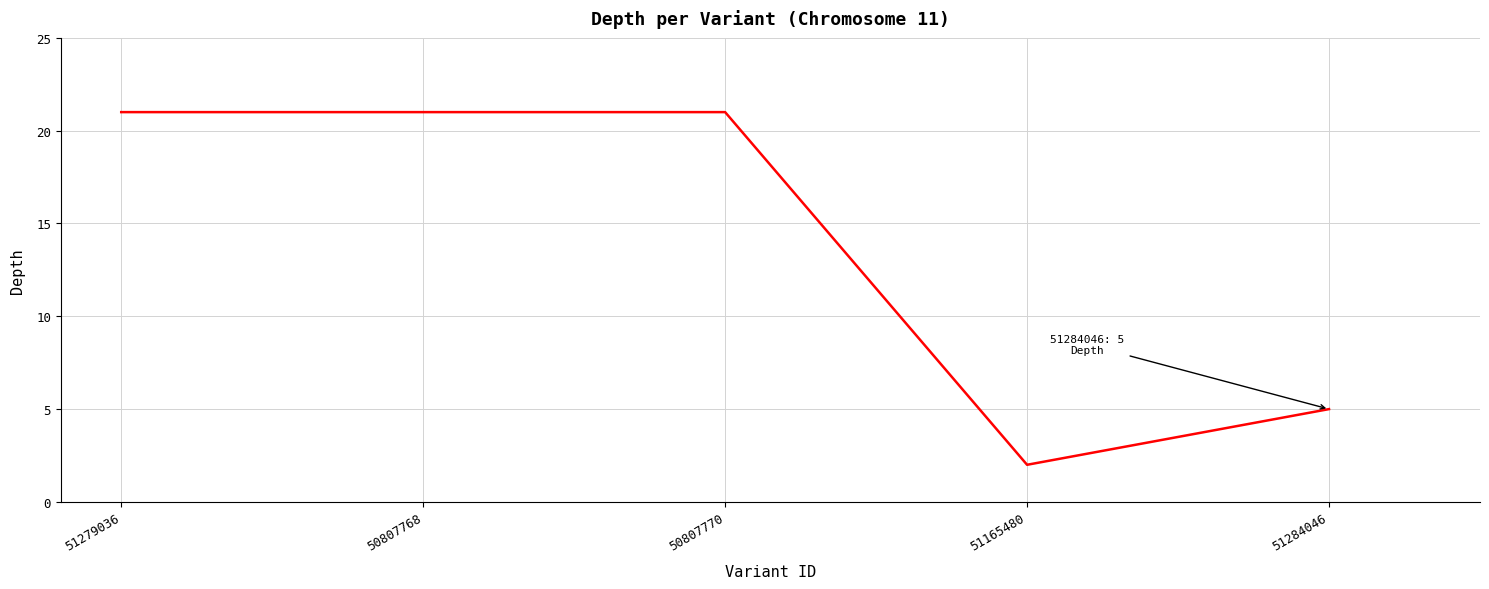

What is the change in value from 51279036 to 51284046?

-16